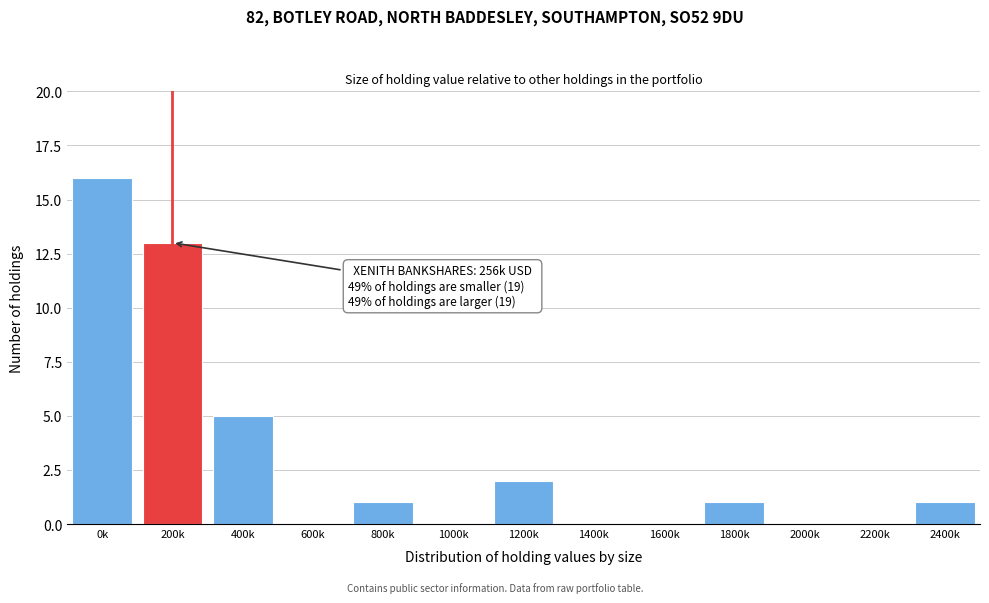

Reading left to right, transcribe all the data shown in this chart.

0k=16	200k=13	400k=5	600k=0	800k=1	1000k=0	1200k=2	1400k=0	1600k=0	1800k=1	2000k=0	2200k=0	2400k=1